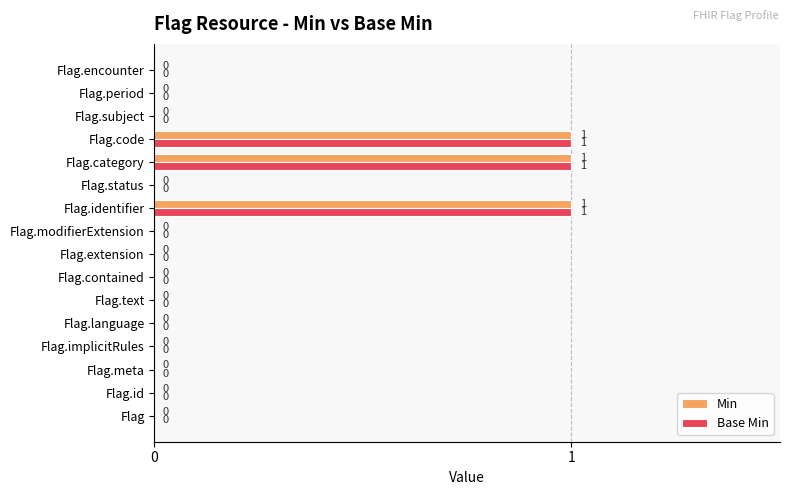

True or false: Base Min has a value of 2 at Flag.identifier.

False